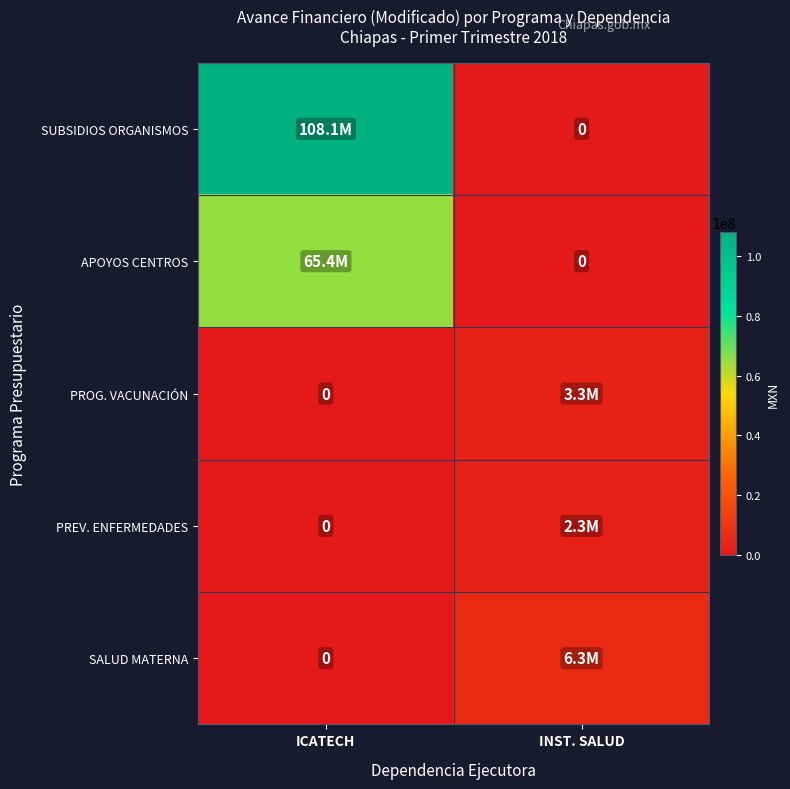

What is the greatest value displayed?

108103282